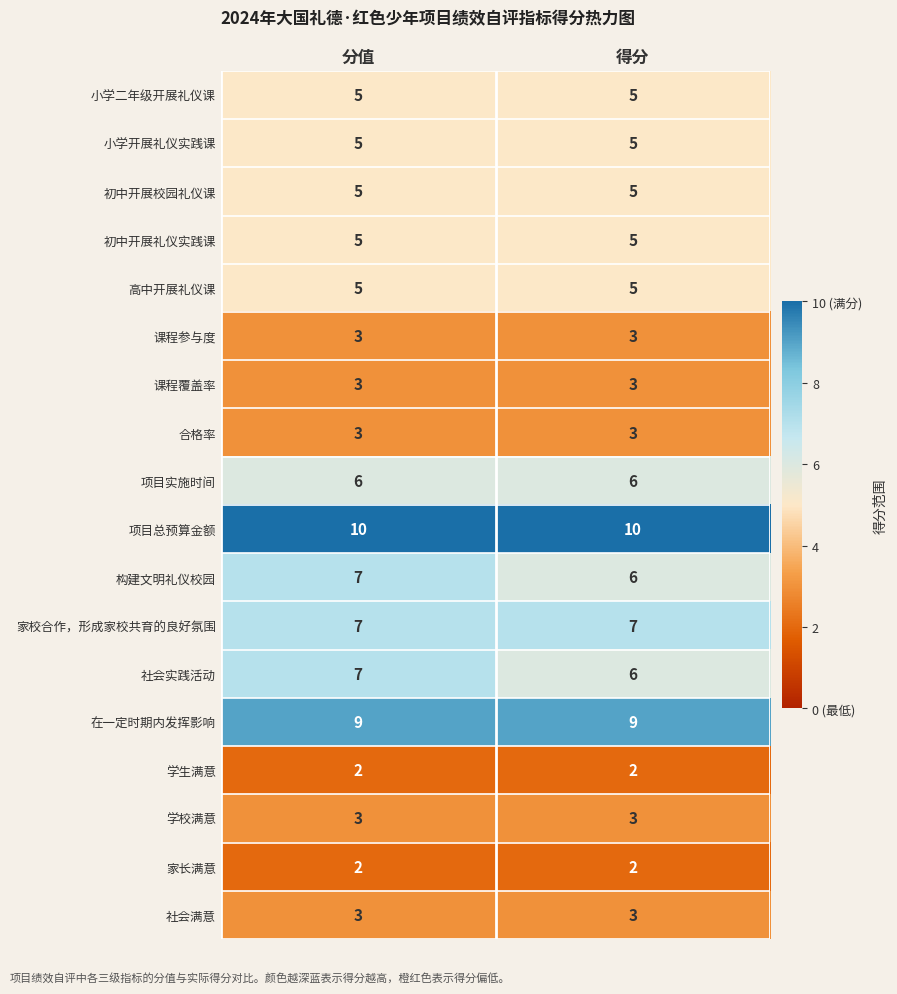

What is the spread (max minus min) of values at 得分?

8